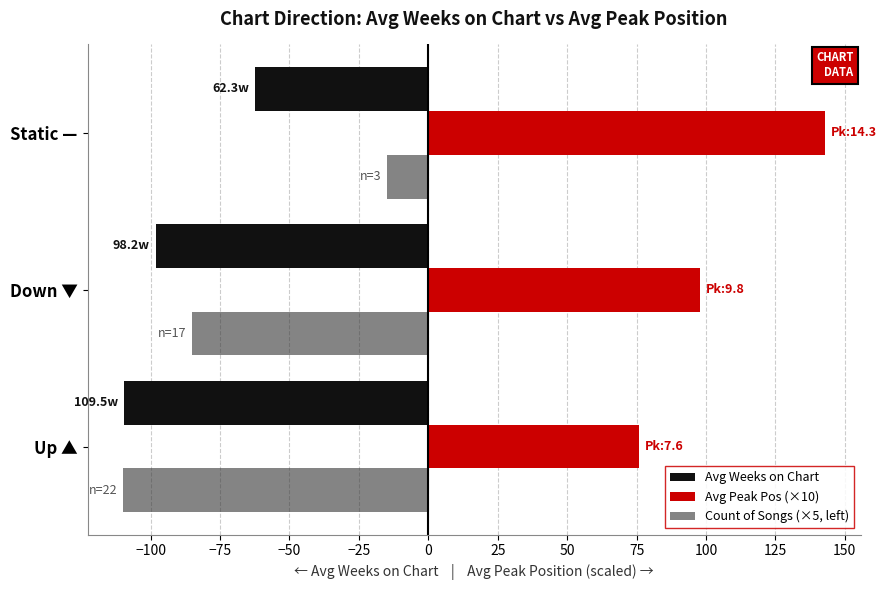

Rank the categories by Avg Peak Pos (×10) value from lowest to highest.

Up ▲, Down ▼, Static —